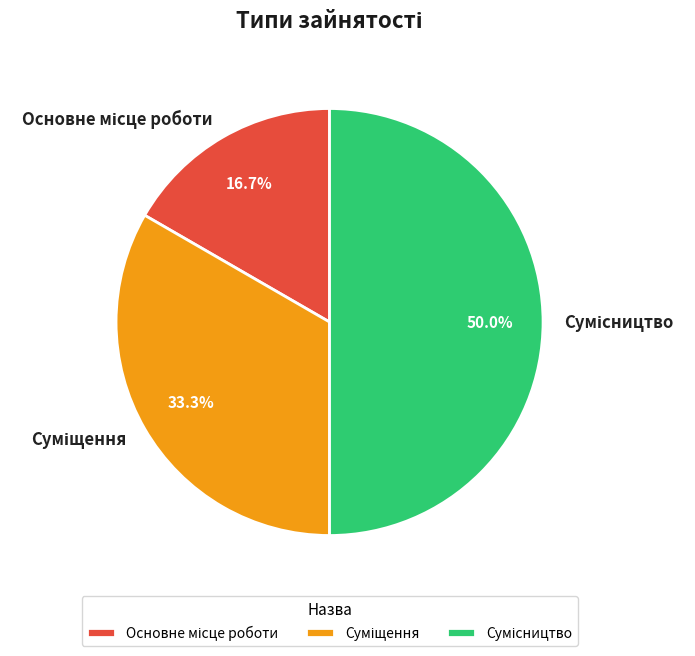

The Суміщення slice represents 45% of the pie. True or false?

False